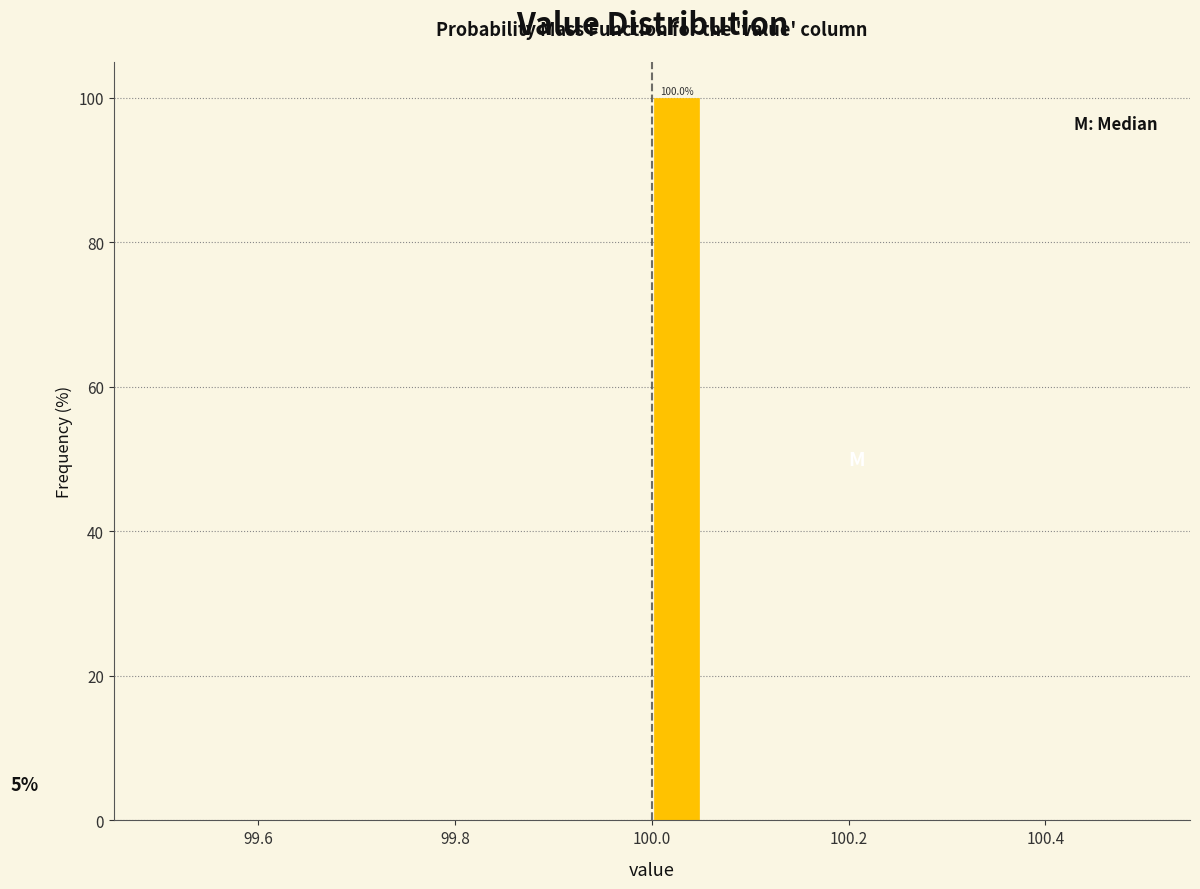

Around what value on the x-axis is the tallest bar? Give the approximate position of its centre, as read against the axis.

100.02